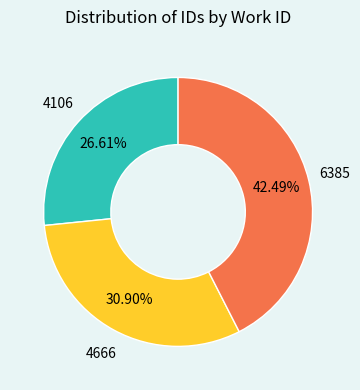

How many slices are in this pie chart?

3